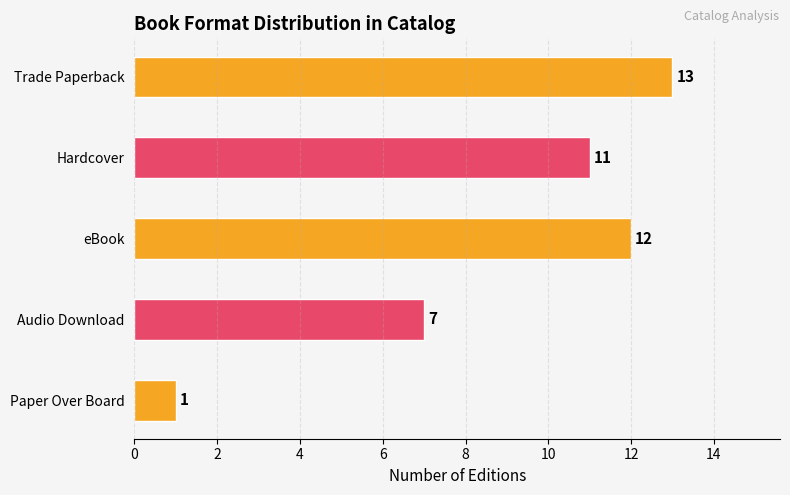

List the labels in order of value, largest first.

Trade Paperback, eBook, Hardcover, Audio Download, Paper Over Board